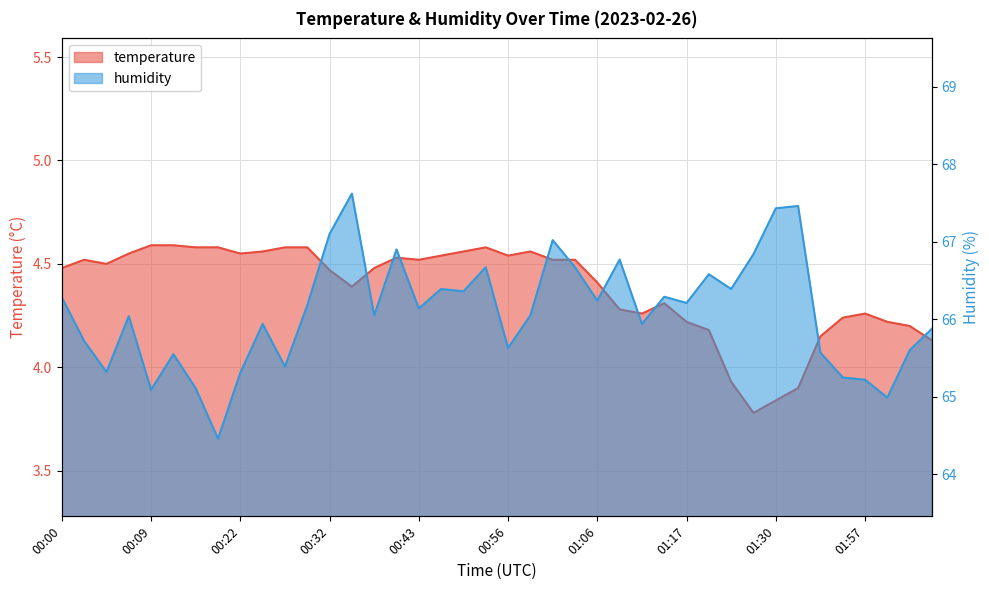

Rank the series at 02:05 from lowest to highest value.

temperature, humidity